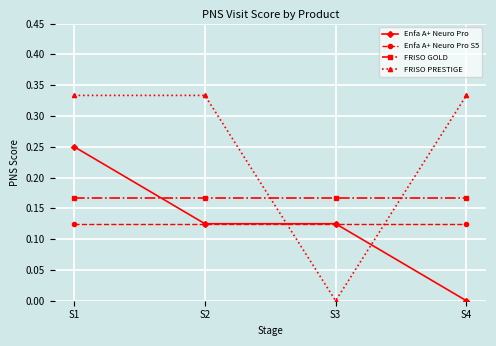

Rank the series by their maximum value, from highest to lowest.

FRISO PRESTIGE, Enfa A+ Neuro Pro, FRISO GOLD, Enfa A+ Neuro Pro S5